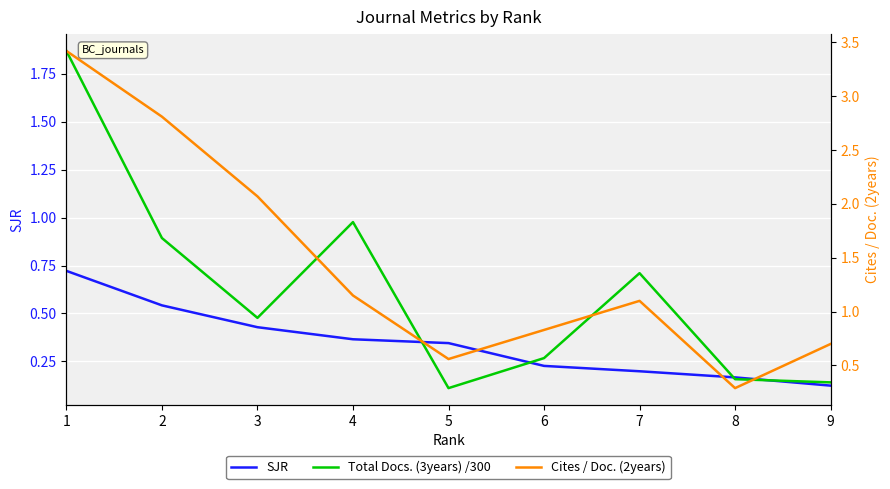

List the series in order of their overall mean, highest first.

Cites / Doc. (2years), Total Docs. (3years) /300, SJR